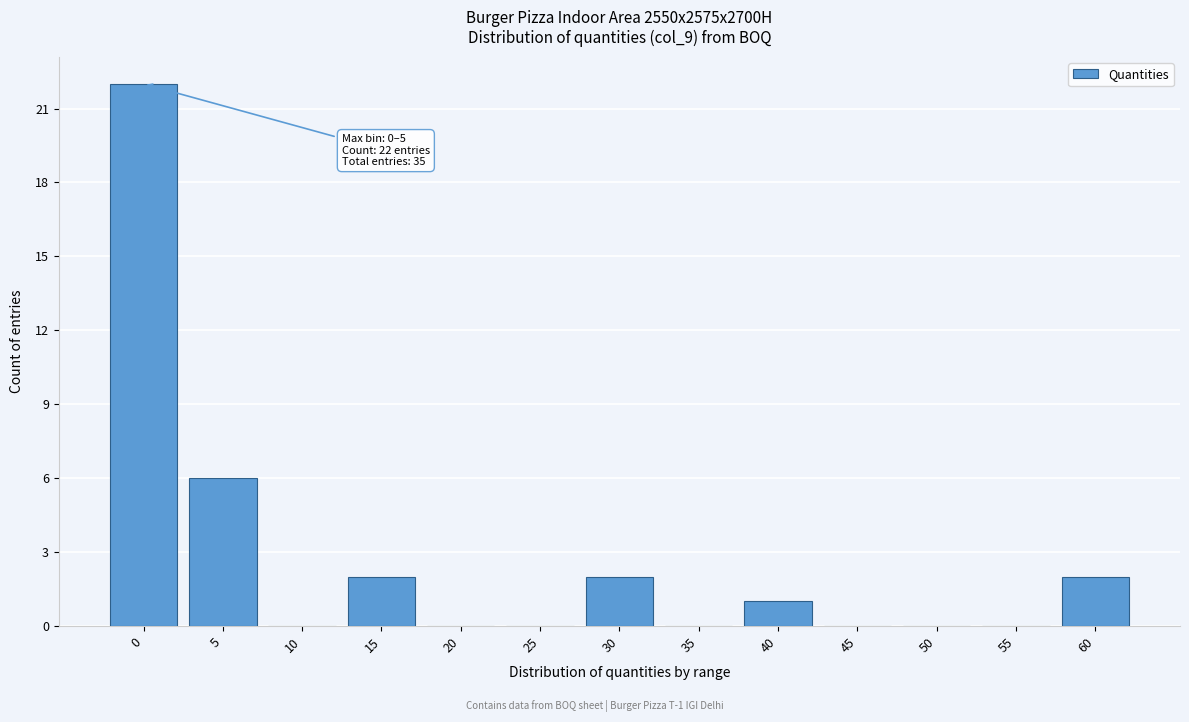

Reading left to right, what are all the values shown in this chart?

0=22	5=6	10=0	15=2	20=0	25=0	30=2	35=0	40=1	45=0	50=0	55=0	60=2